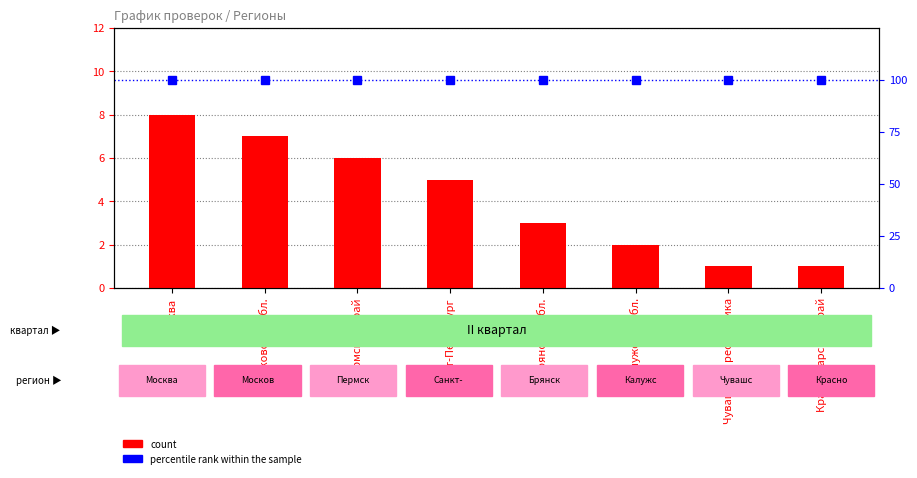

What is the label of the 7th bar from the left?

Чувашская республика